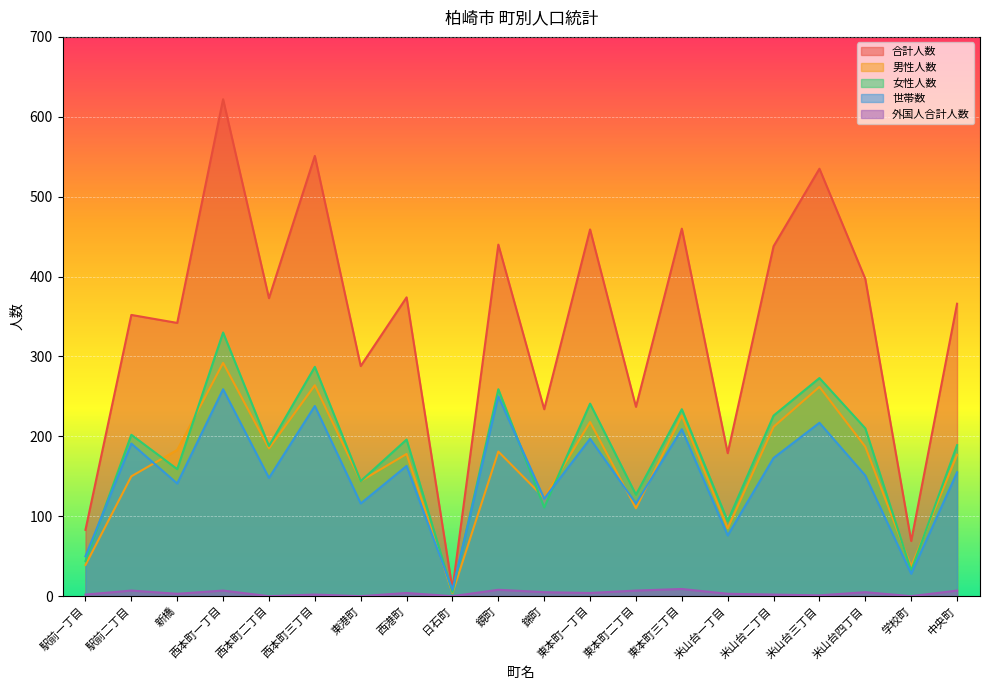

True or false: 外国人合計人数 has a value of 2 at 米山台四丁目.

False